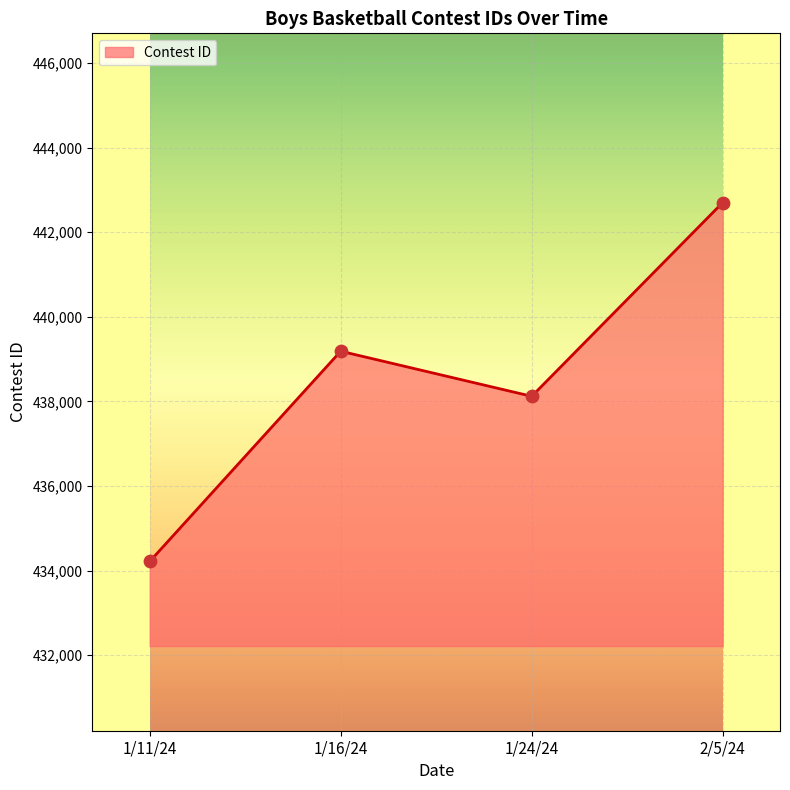

What is the change in value from 1/16/24 to 1/24/24?

-1066